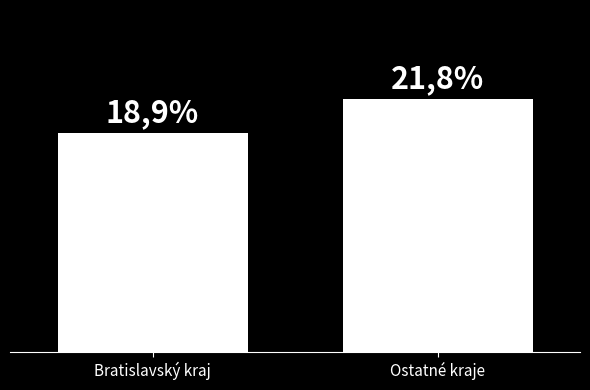

Reading left to right, transcribe all the data shown in this chart.

18.9	21.8